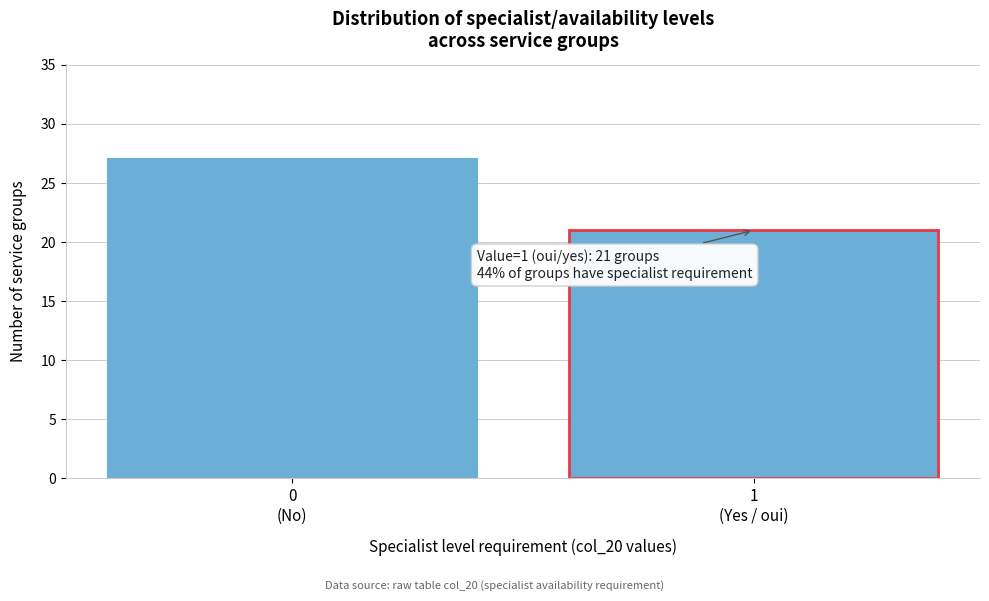

Reading left to right, what are all the values shown in this chart?

27	21